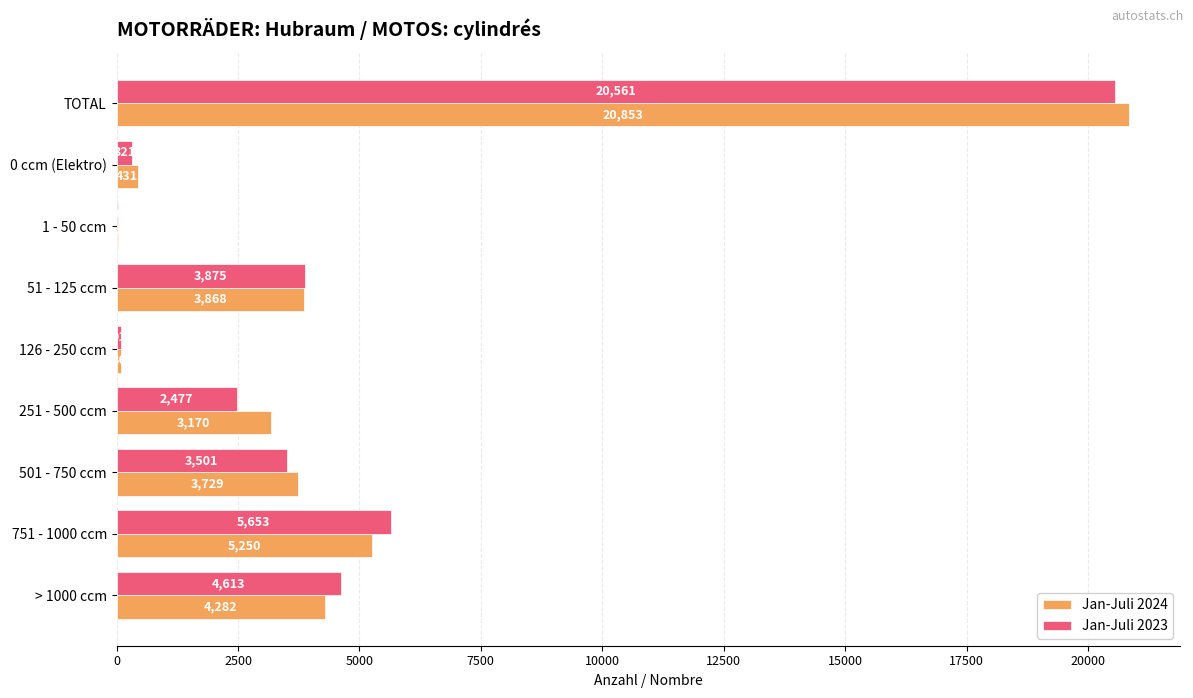

Is it true that Jan-Juli 2023 equals 4613 at > 1000 ccm?

True